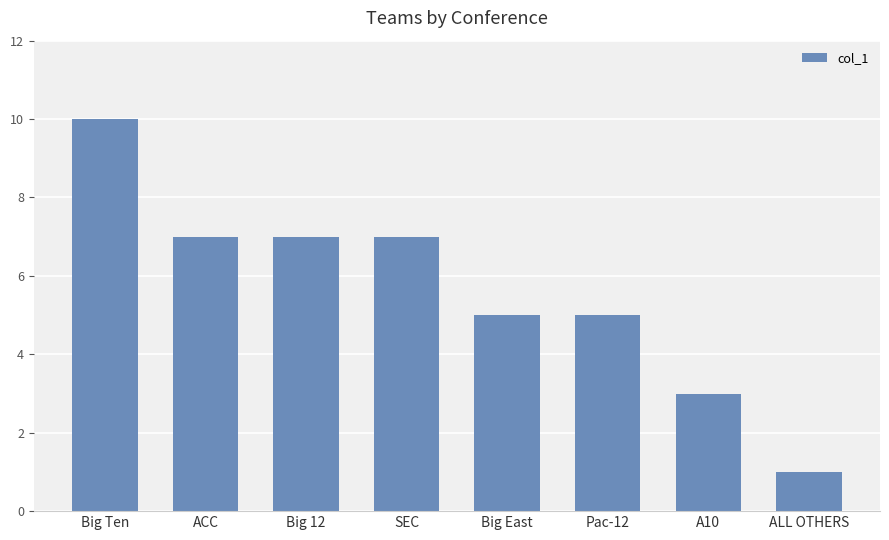

Approximately how many times larger is the value at Big 12 compared to ALL OTHERS?

7.0